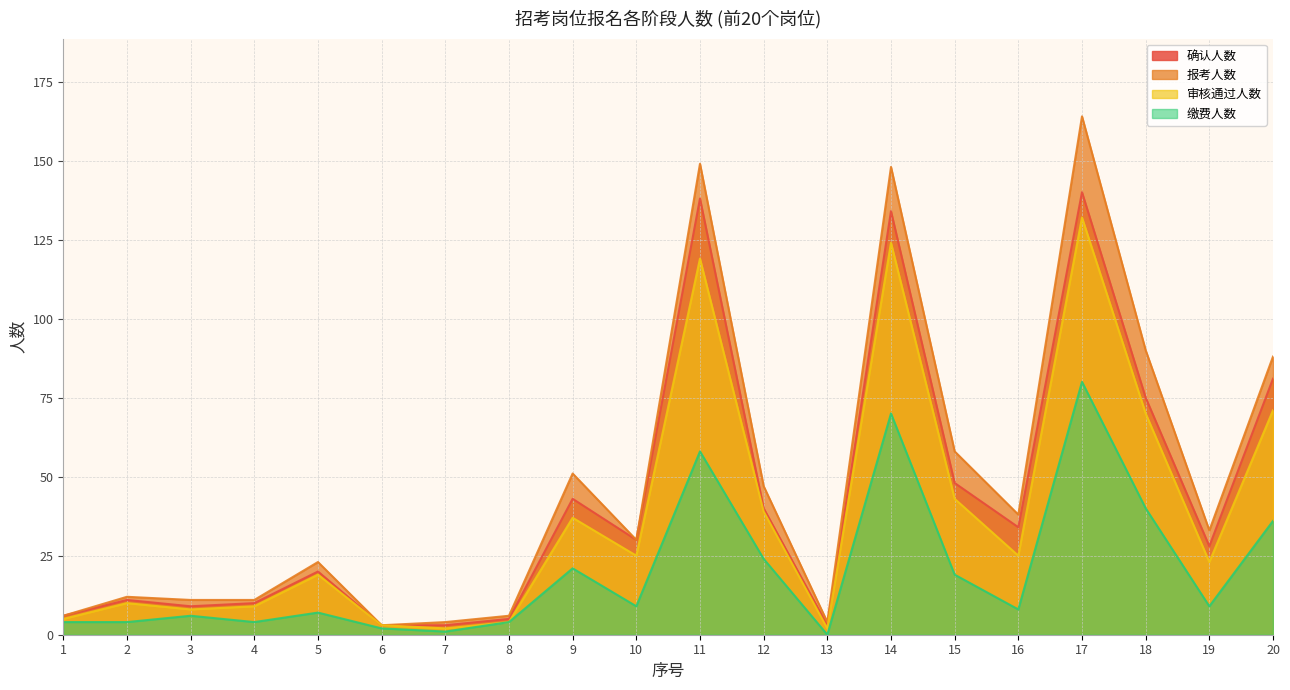

What is the maximum value for 报考人数?

164